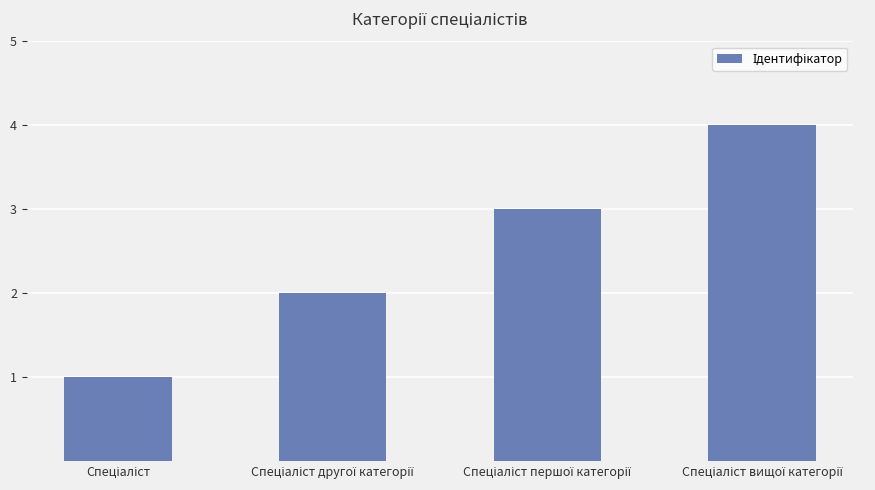

What is the greatest value displayed?

4